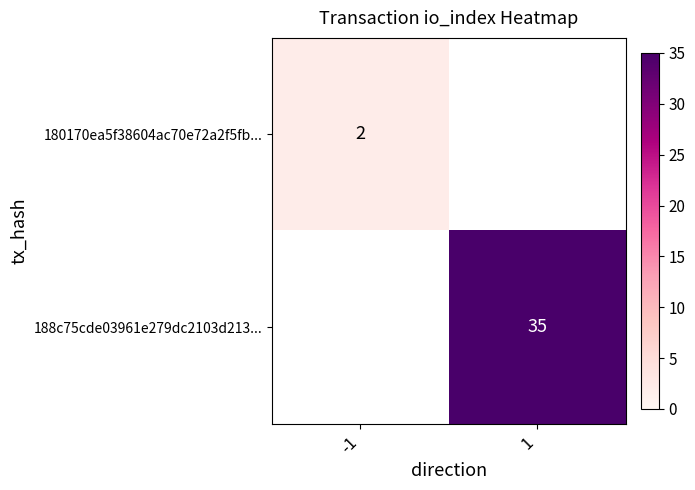

The value of 188c75cde03961e279dc2103d213... at 1 is 35. True or false?

True